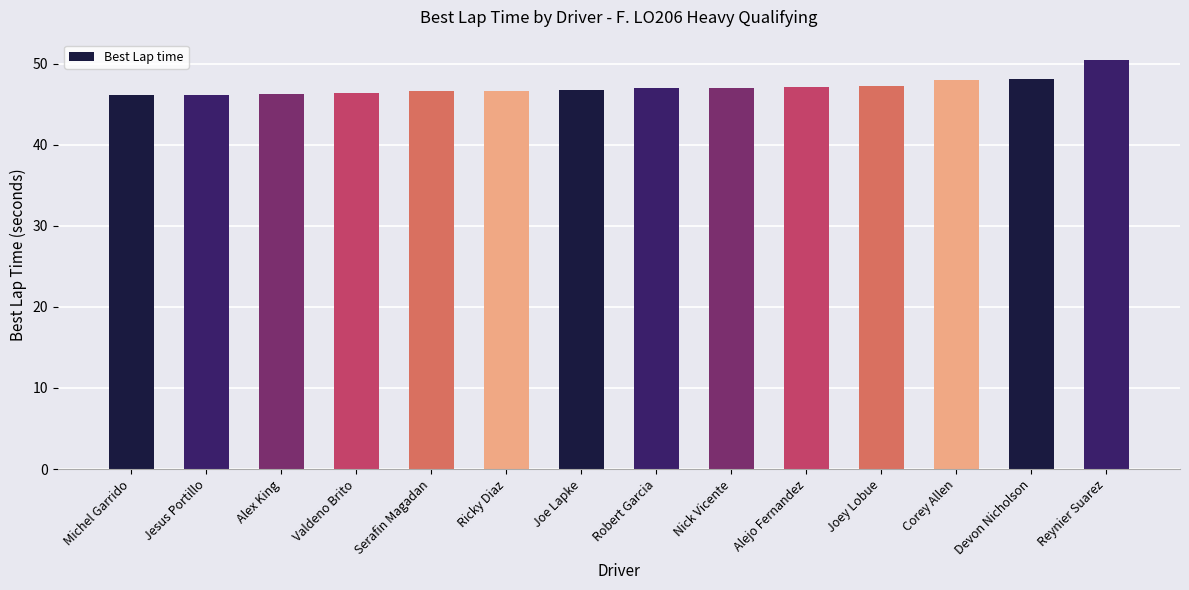

What is the greatest value displayed?

50.4